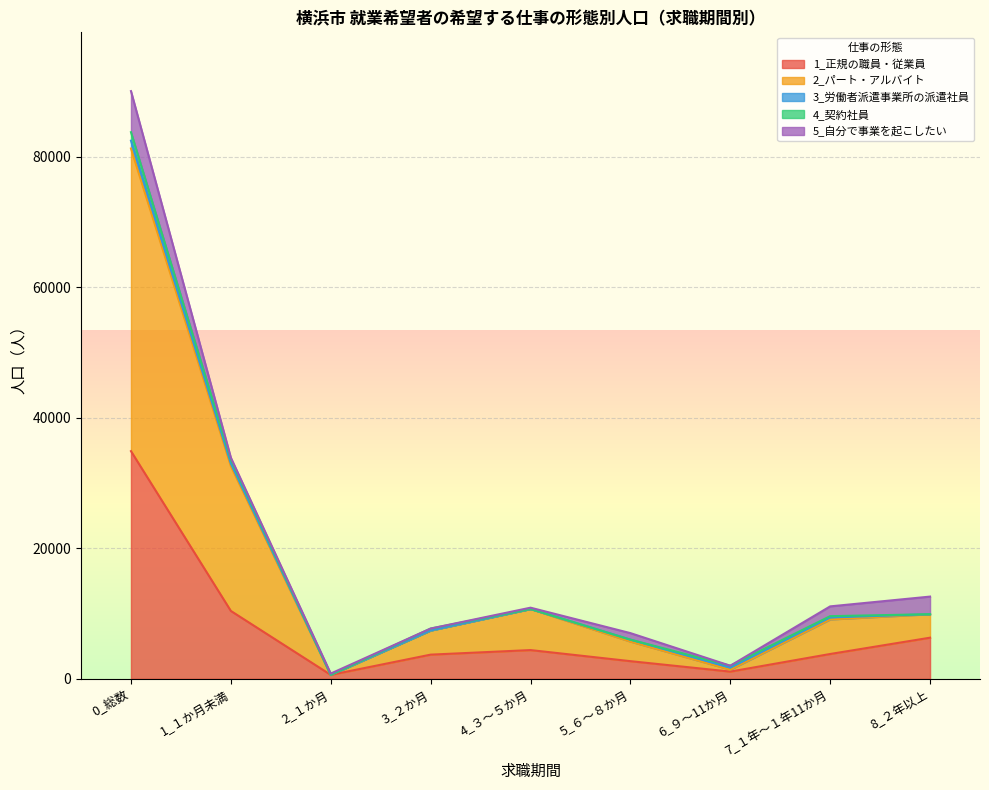

At which category is the sum across all series the highest?

0_総数